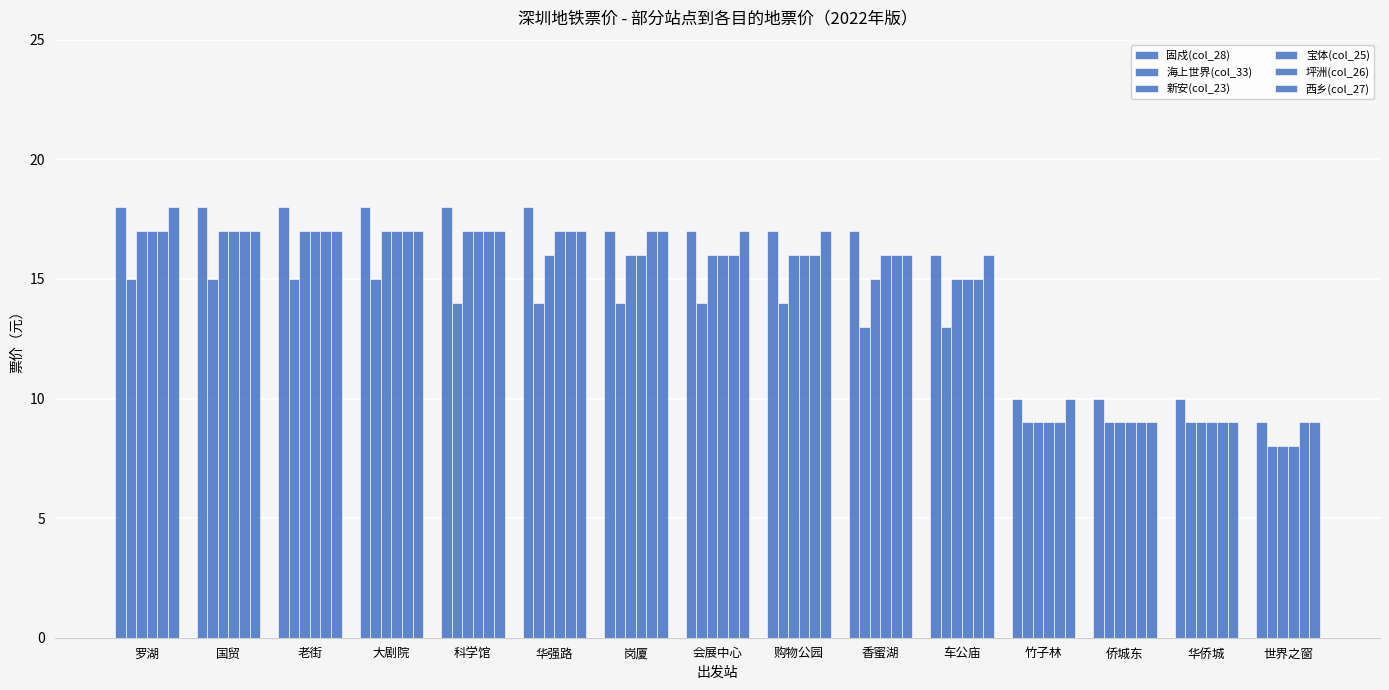

Are the bars horizontal?

No